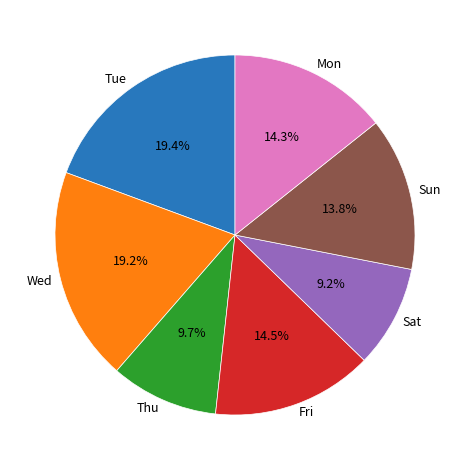

What percentage is NOT represented by Wed?

80.8%